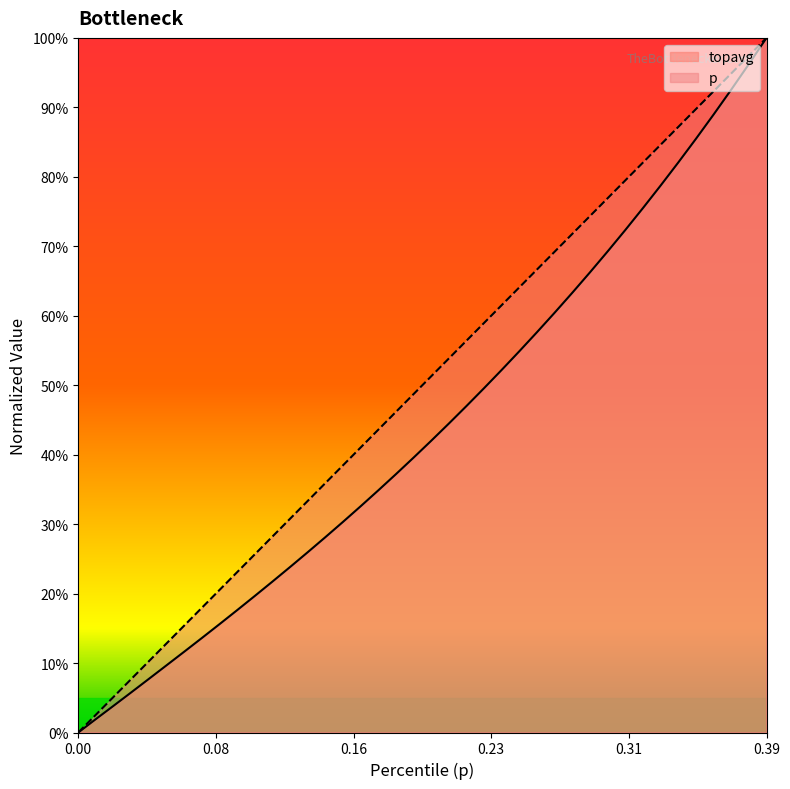

Rank the series by their average value, from highest to lowest.

p, topavg